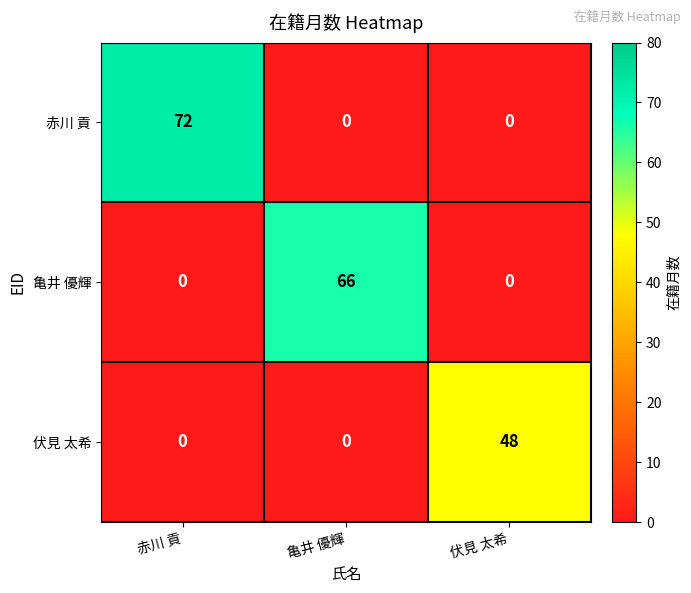

List the series in order of their peak value, highest first.

赤川 貢, 亀井 優輝, 伏見 太希